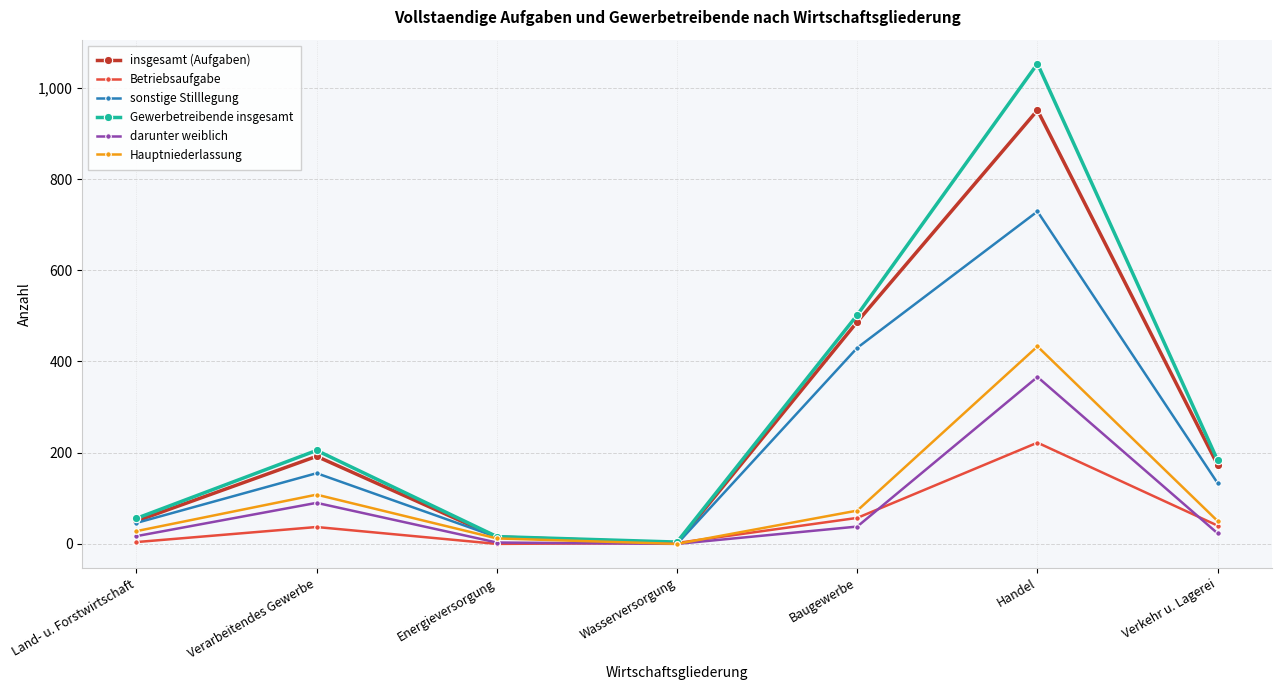

Is the value of sonstige Stilllegung at Wasserversorgung greater than the value of Gewerbetreibende insgesamt at Baugewerbe?

No